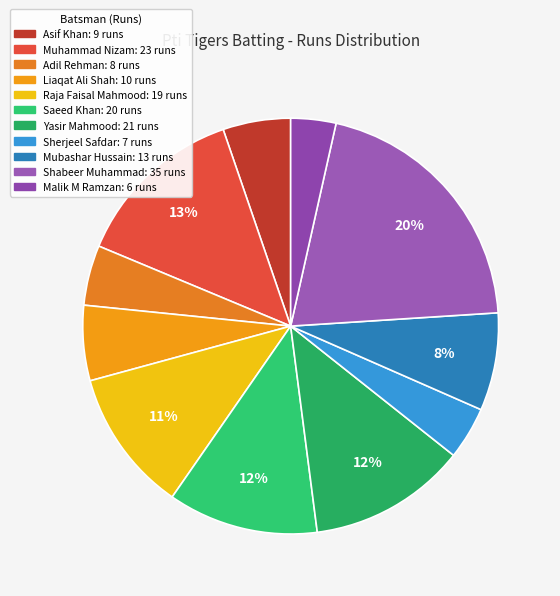

True or false: Asif Khan accounts for 5% of the total.

True